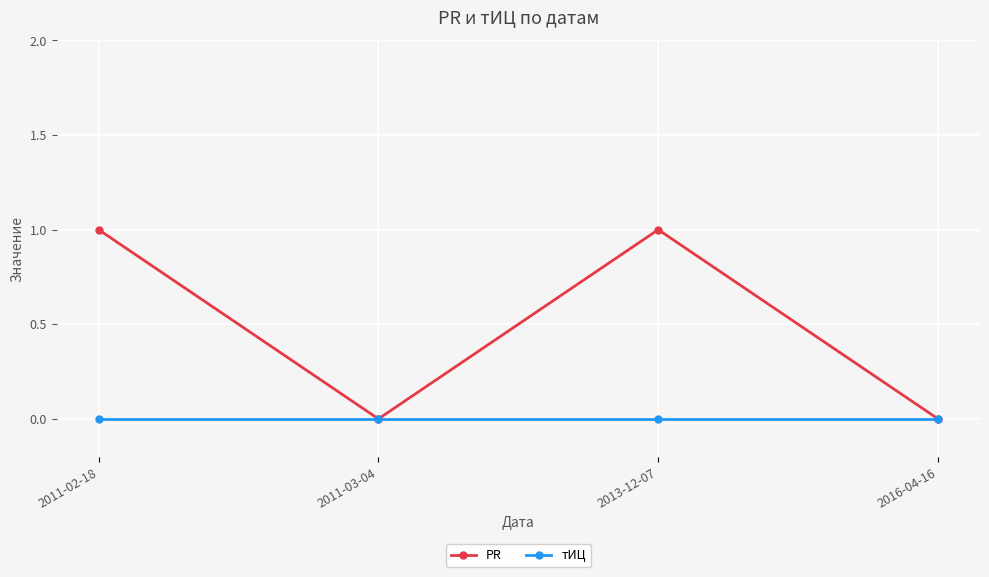

Which series has the largest total across all categories?

PR